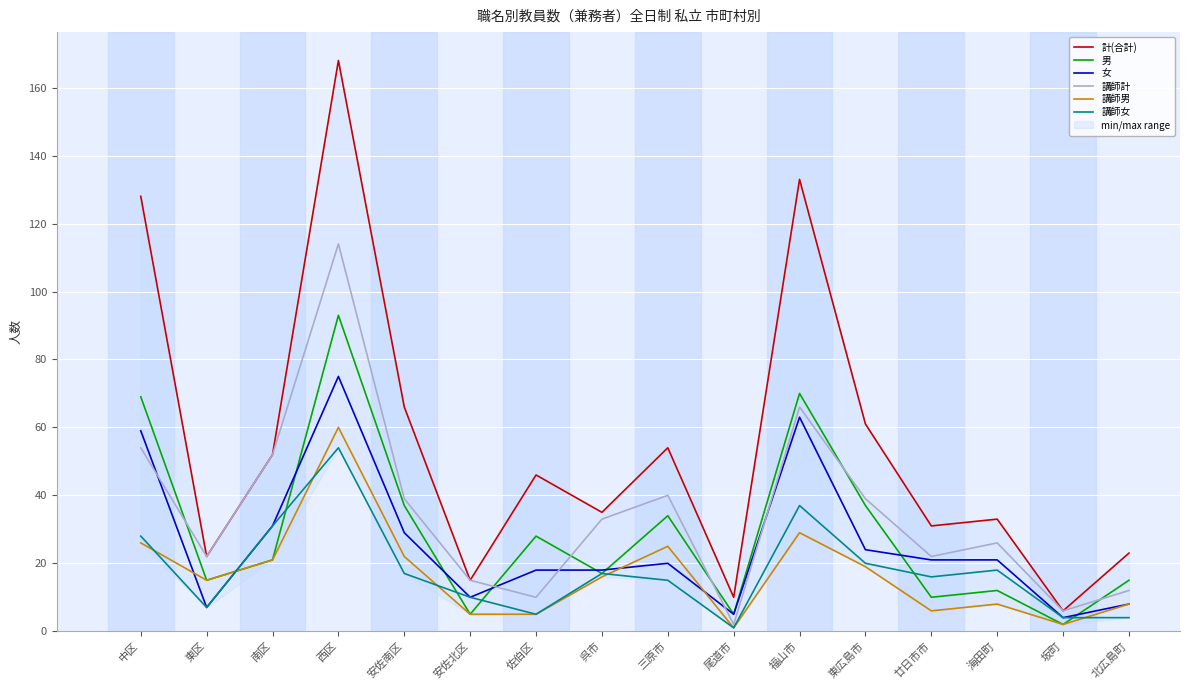

What is the highest value of the 講師男 series?

60